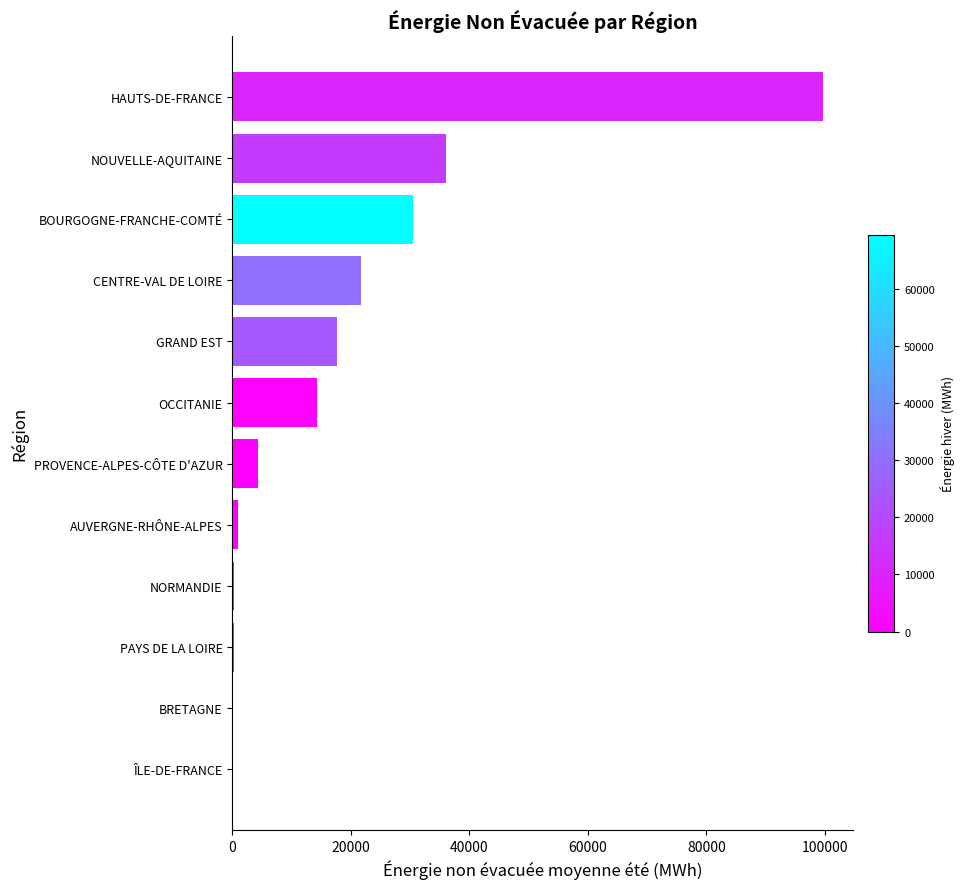

Where is the data nearest to the value 49875?

NOUVELLE-AQUITAINE